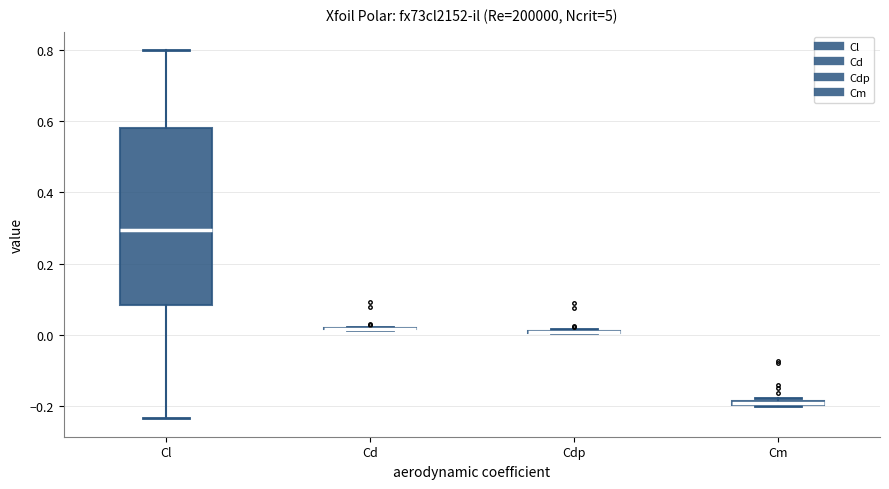

Which box is the tallest, from its lower edge to its upper edge?

Cl